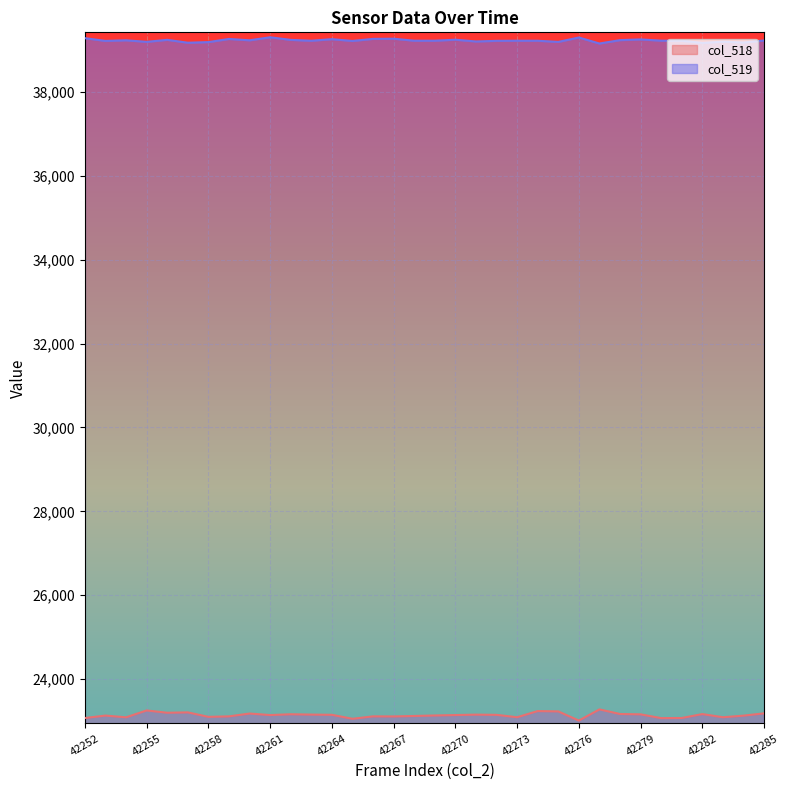

List the series in order of their peak value, highest first.

col_519, col_518